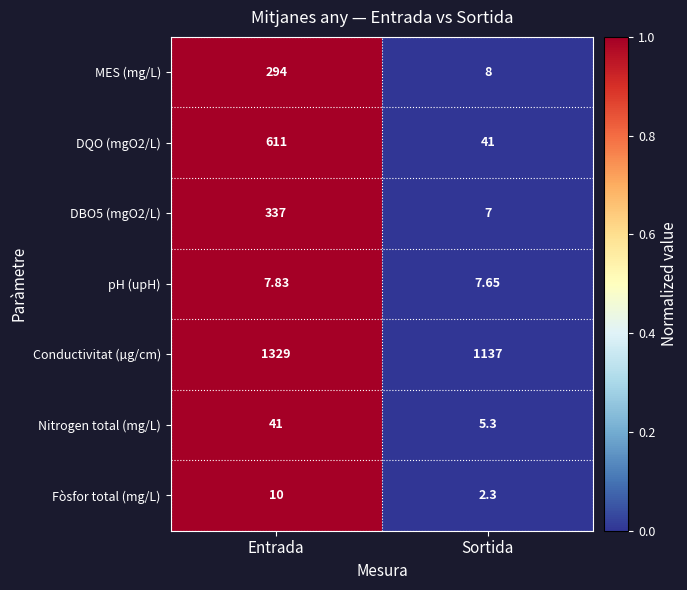

At which category is the sum across all series the highest?

Entrada